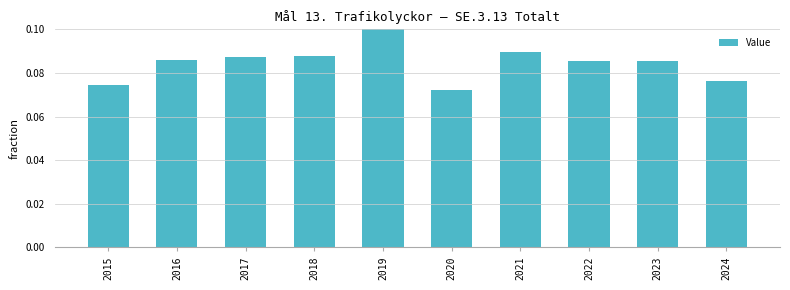

Is it true that the value at 2024 is 0.0?

False